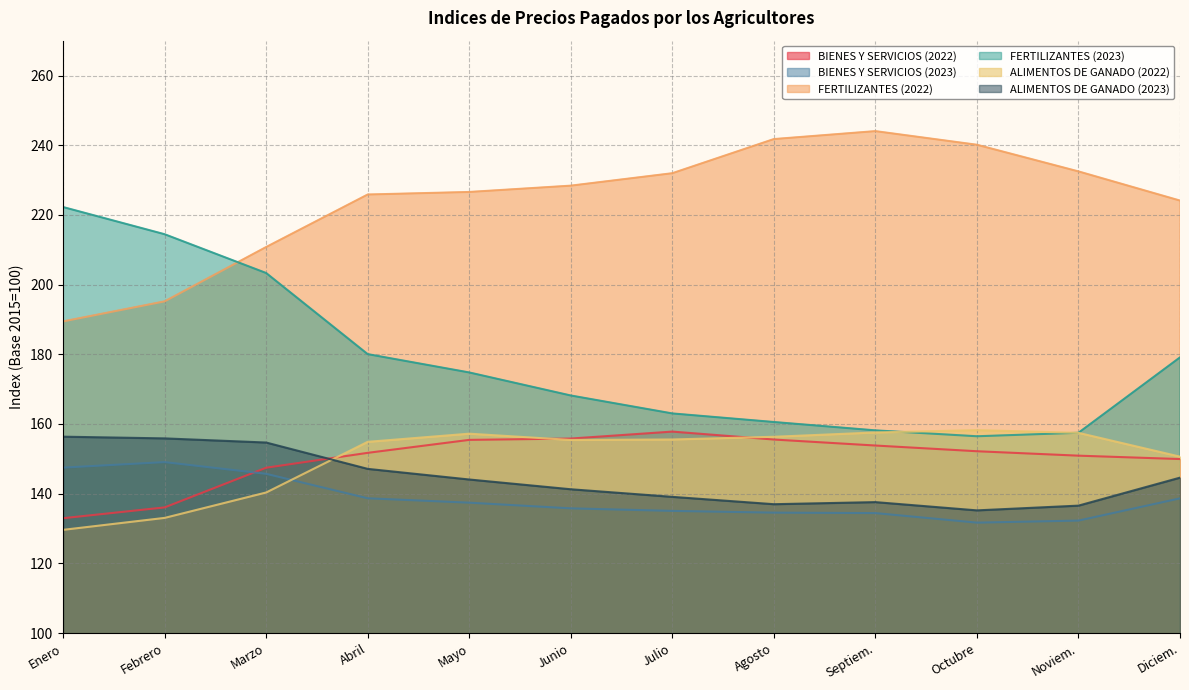

Where does the BIENES Y SERVICIOS (2023) series first go above 137?

Enero